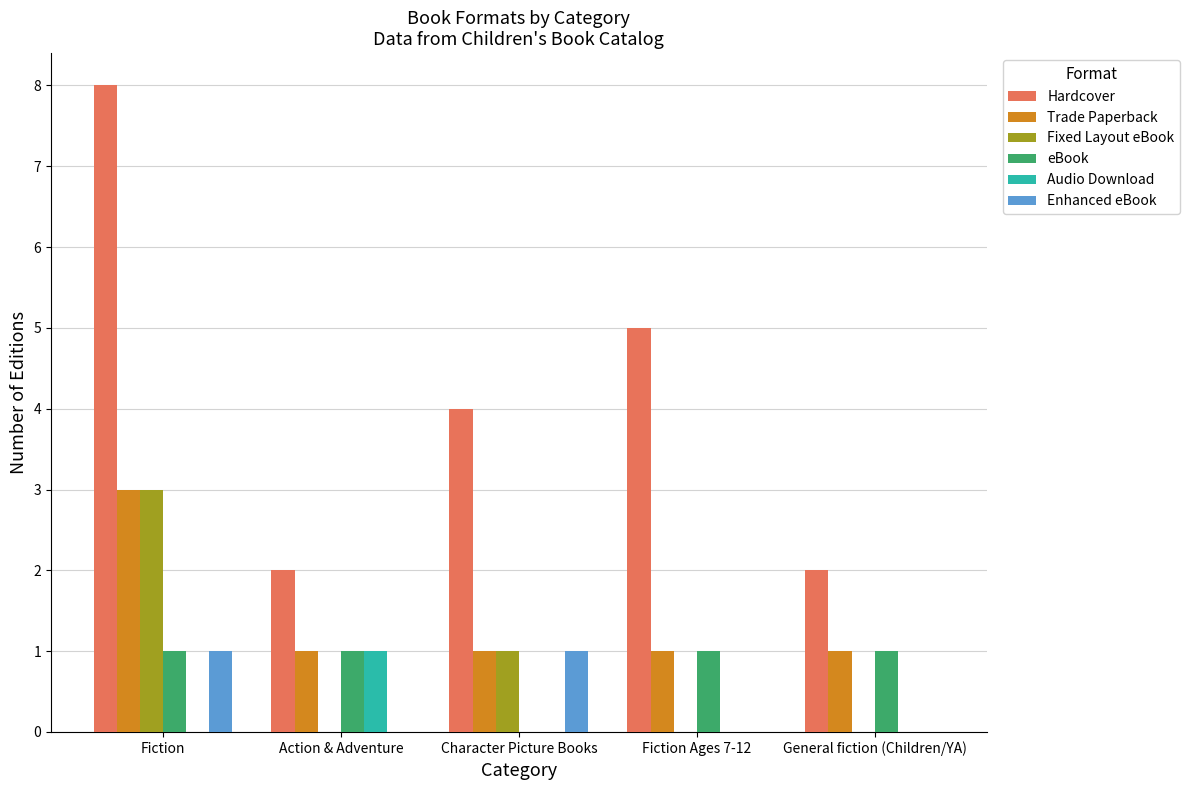

Which category has the highest value in the Fixed Layout eBook series?

Fiction